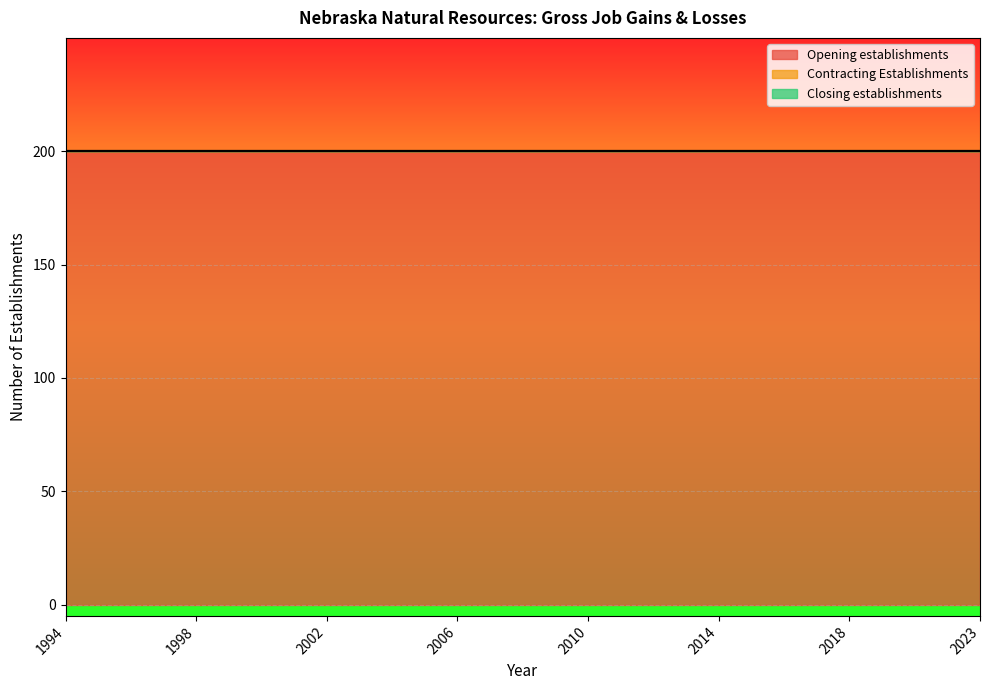

What is the spread (max minus min) of values at 2019?

200